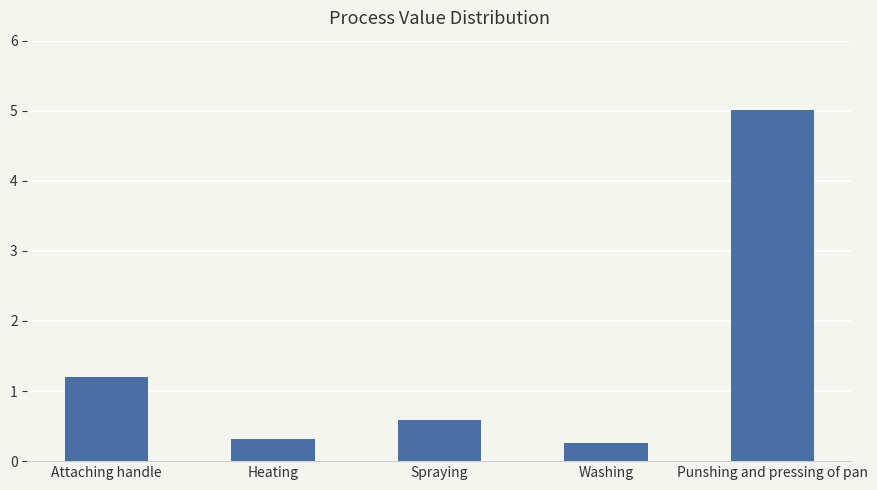

Count the number of data series in this chart.

1